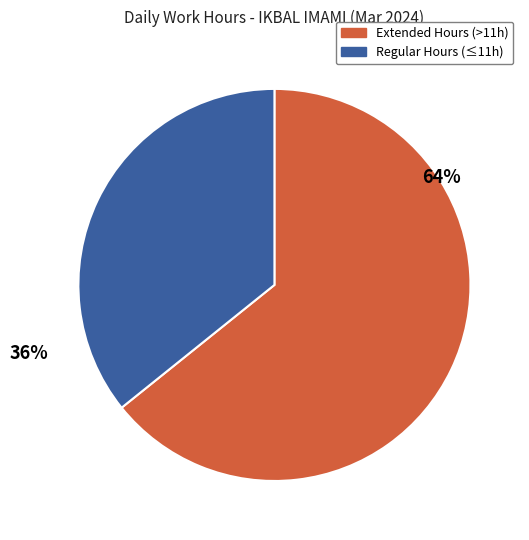

Is there a majority slice in this chart?

Yes